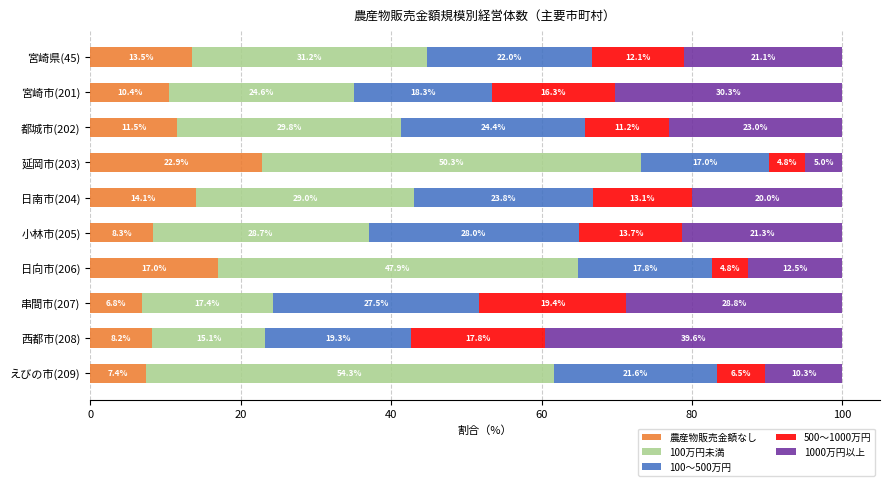

List the labels in order of 農産物販売金額なし value, largest first.

延岡市(203), 日向市(206), 日南市(204), 宮崎県(45), 都城市(202), 宮崎市(201), 小林市(205), 西都市(208), えびの市(209), 串間市(207)